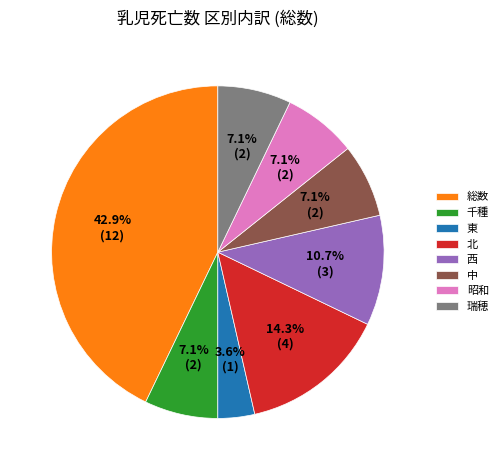

How many slices are in this pie chart?

8